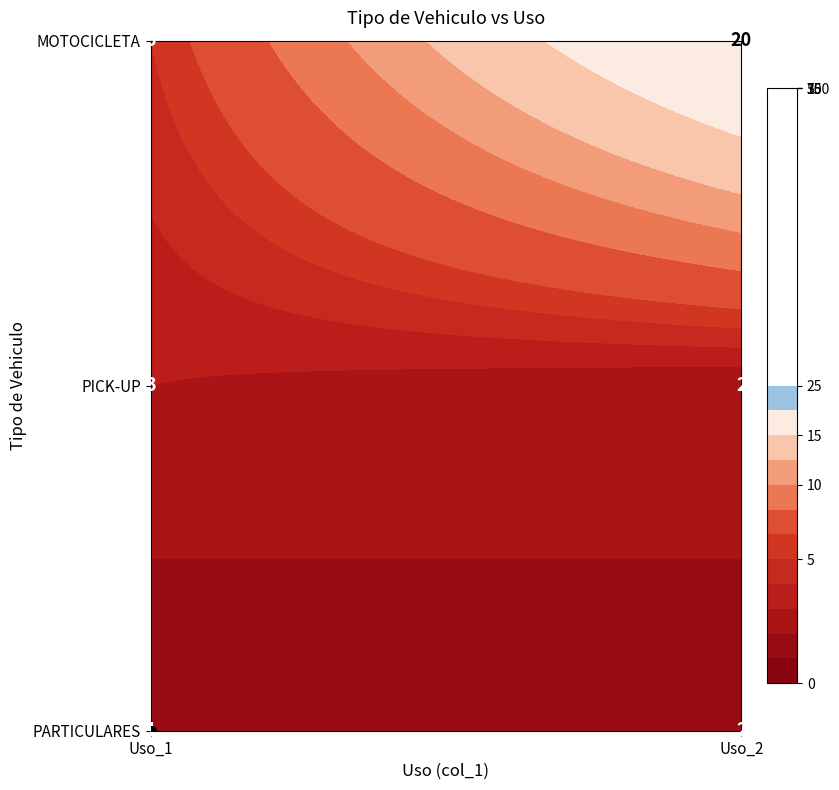

What is the total value across all series at 0?

9